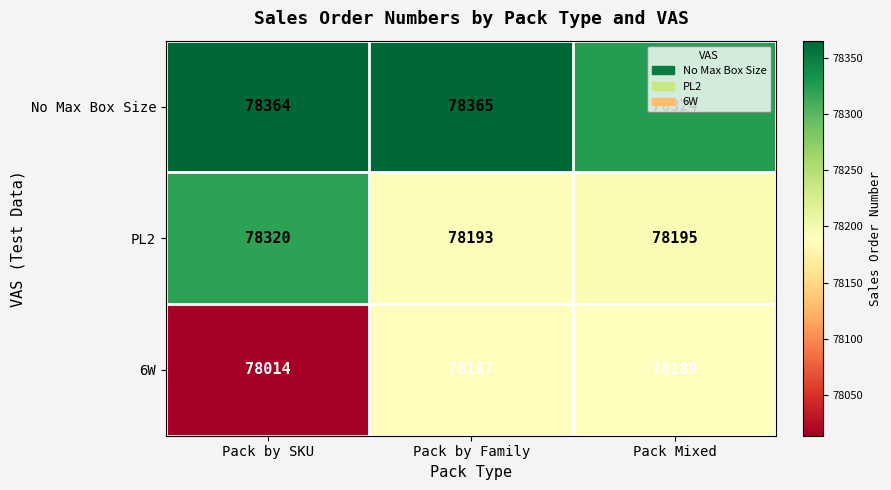

At which label is 6W closest to 78101?

Pack by Family